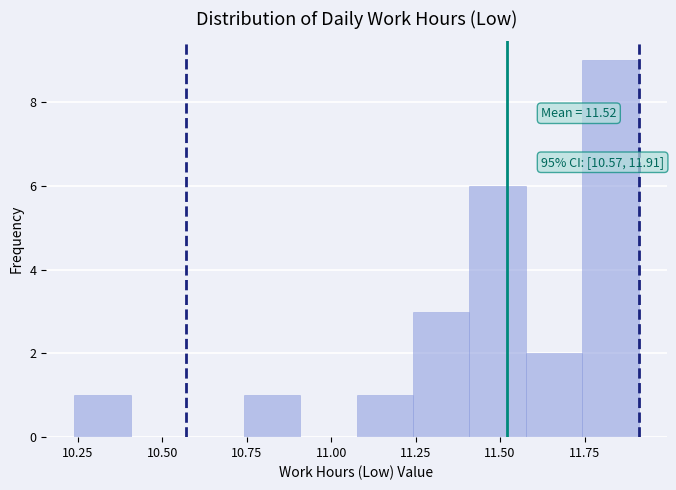

Around what value on the x-axis is the tallest bar? Give the approximate position of its centre, as read against the axis.

11.85